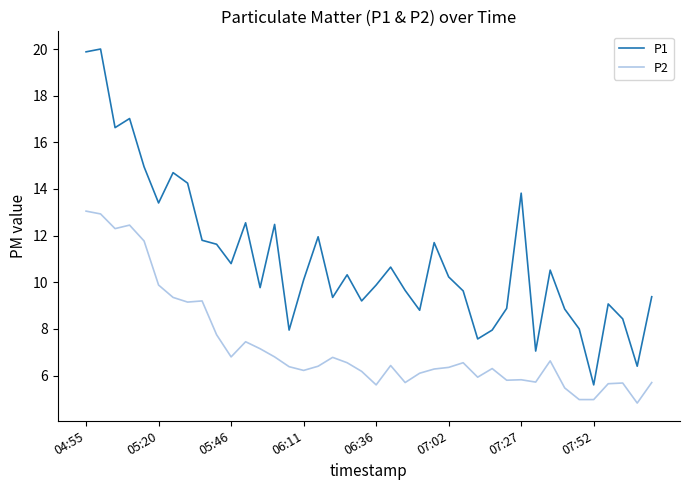

Which series has the widest spread of values?

P1